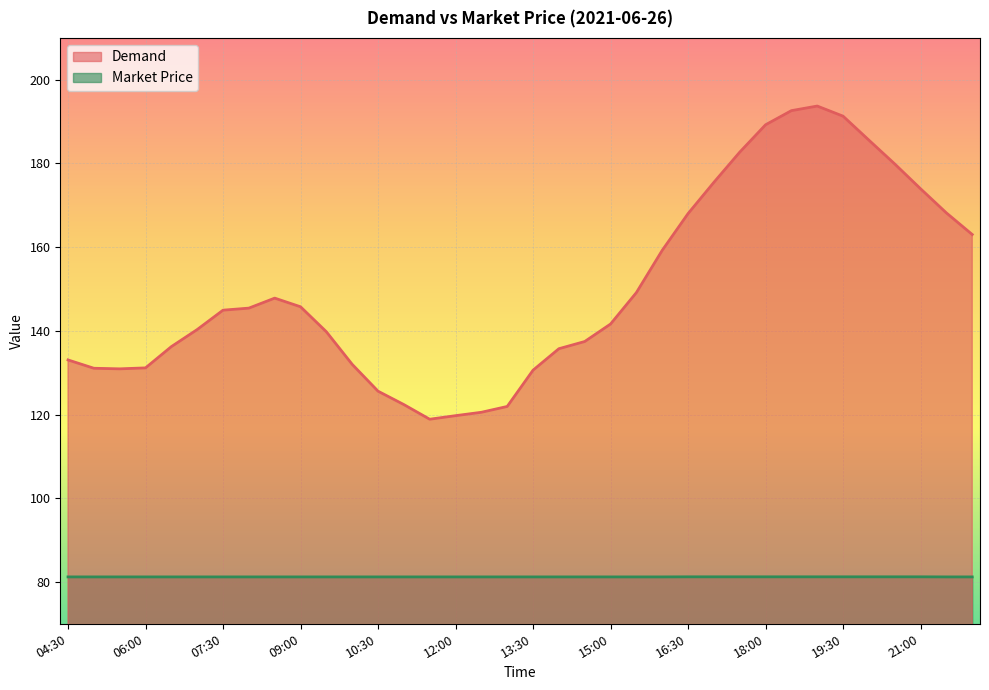

True or false: Market Price and Demand intersect in this chart.

False